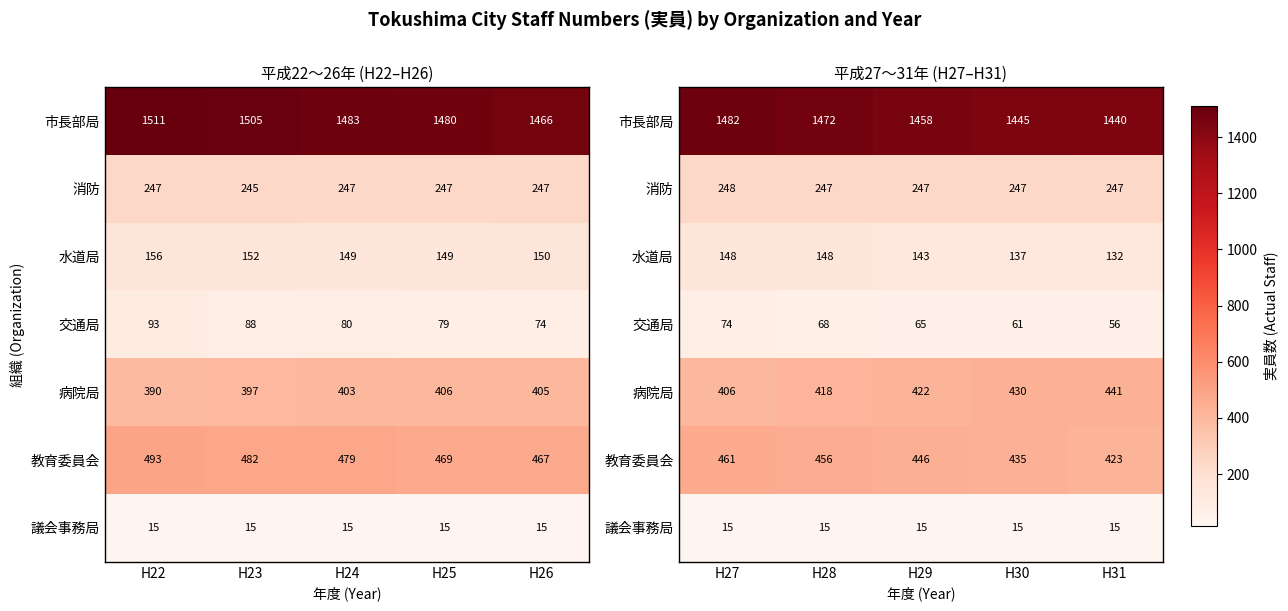

Is it true that 水道局 equals 216 at H30?

False